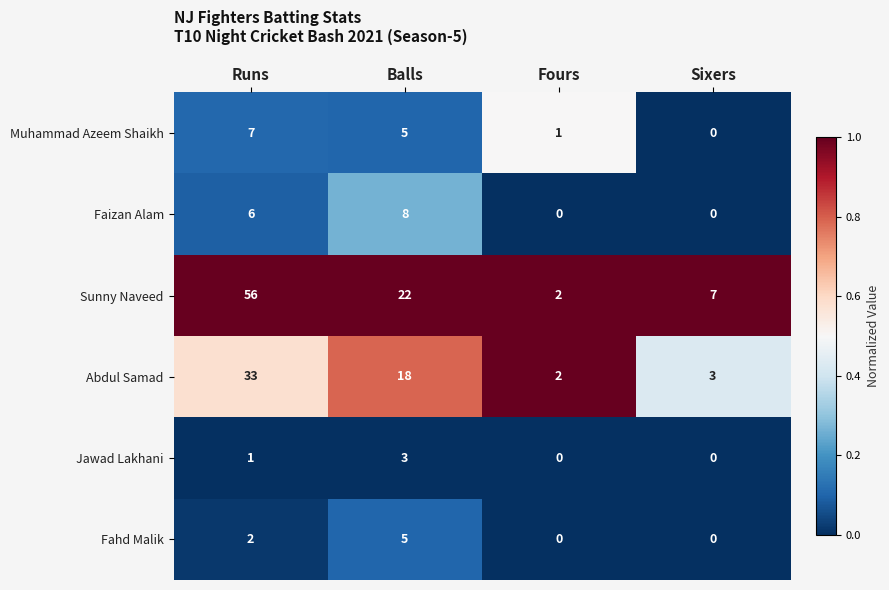

At which label does Abdul Samad first exceed 18?

Runs